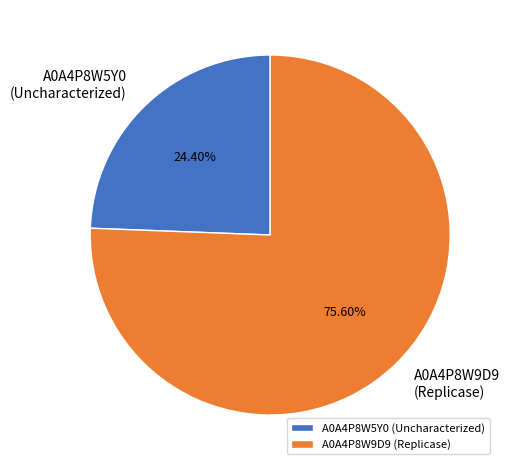

Which category has the biggest portion of the pie?

A0A4P8W9D9 (Replicase)